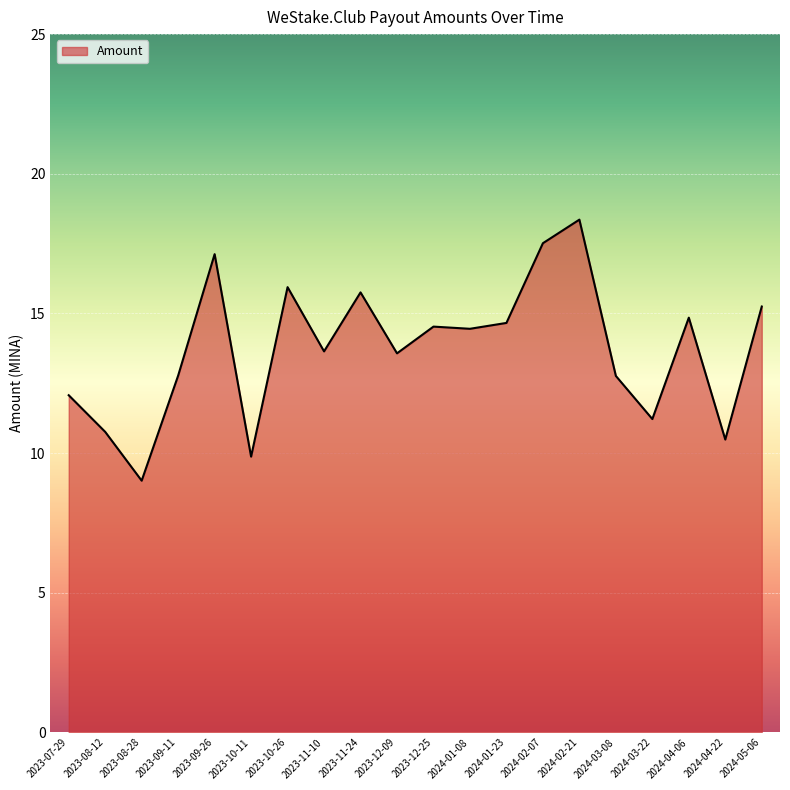

What is the sum of all values?

274.6